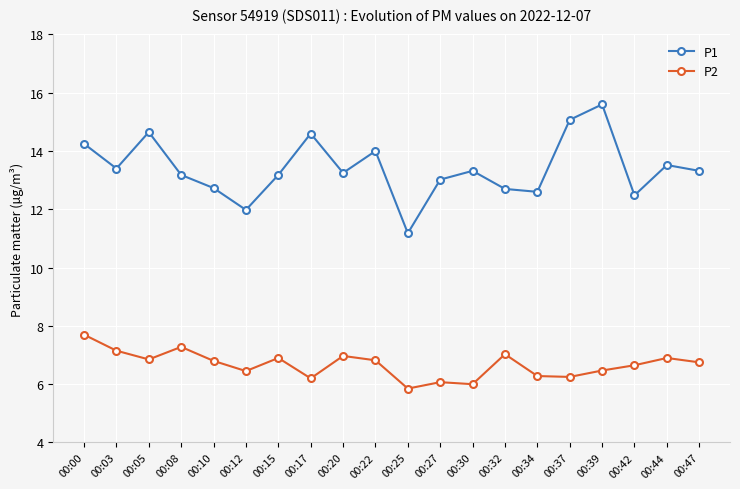

What is the sum of all P1 values?

268.0